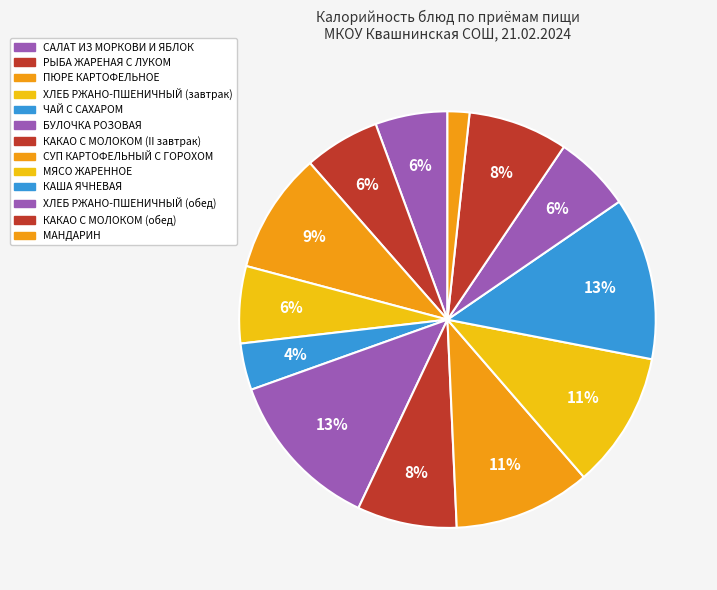

How many slices are in this pie chart?

13